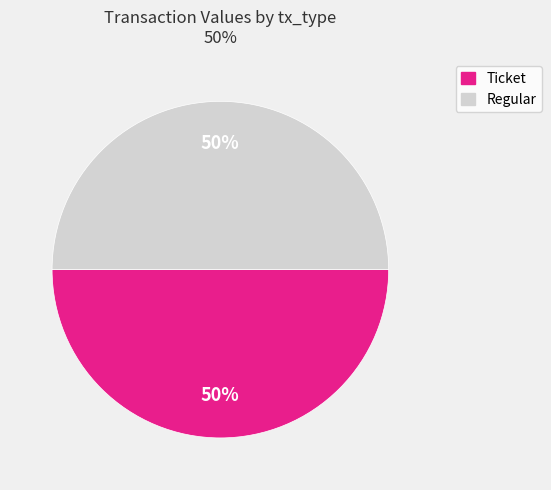

Is there any slice that represents more than half of the pie?

No